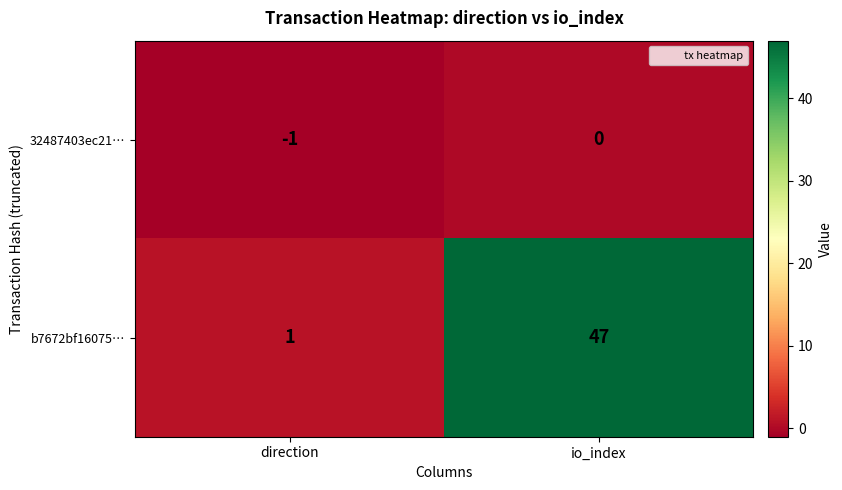

Where is 32487403ec21… nearest to the value 0?

io_index